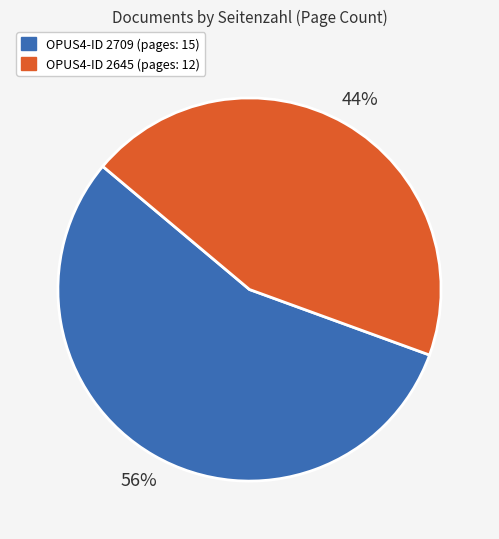

To the nearest percent, what percentage of the pie is OPUS4-ID 2645 (pages: 12)?

44%